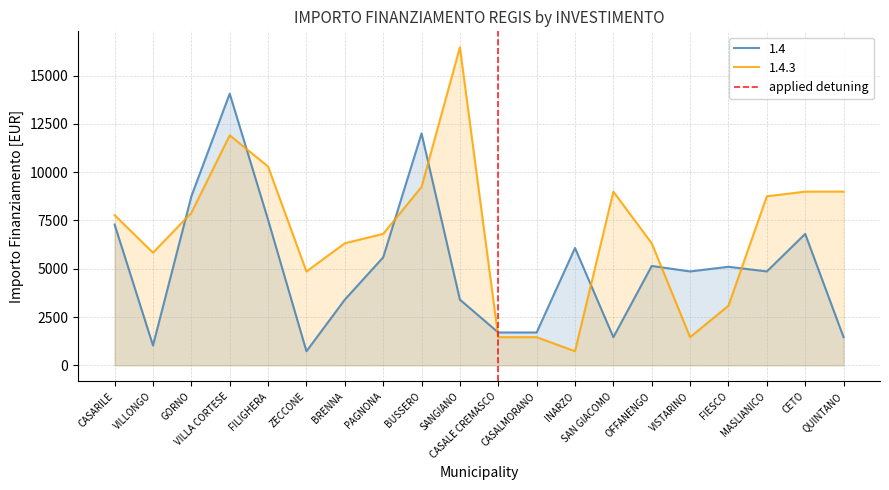

True or false: 1.4 and 1.4.3 cross at least once.

True